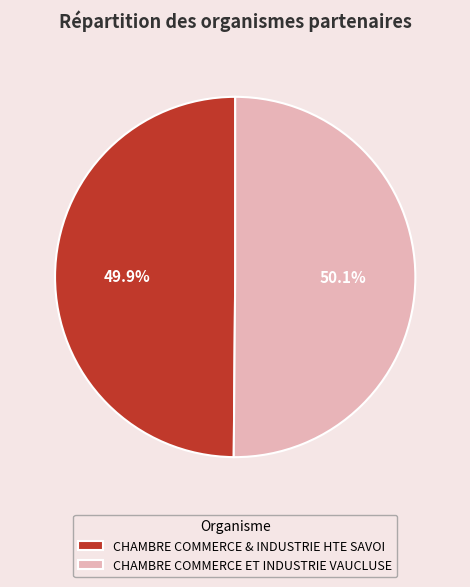

Is it true that CHAMBRE COMMERCE & INDUSTRIE HTE SAVOI is 50% of the pie?

True